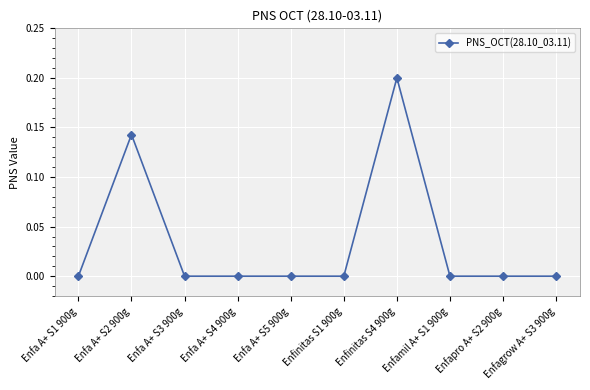

Where is the first local maximum?

Enfa A+ S2 900g